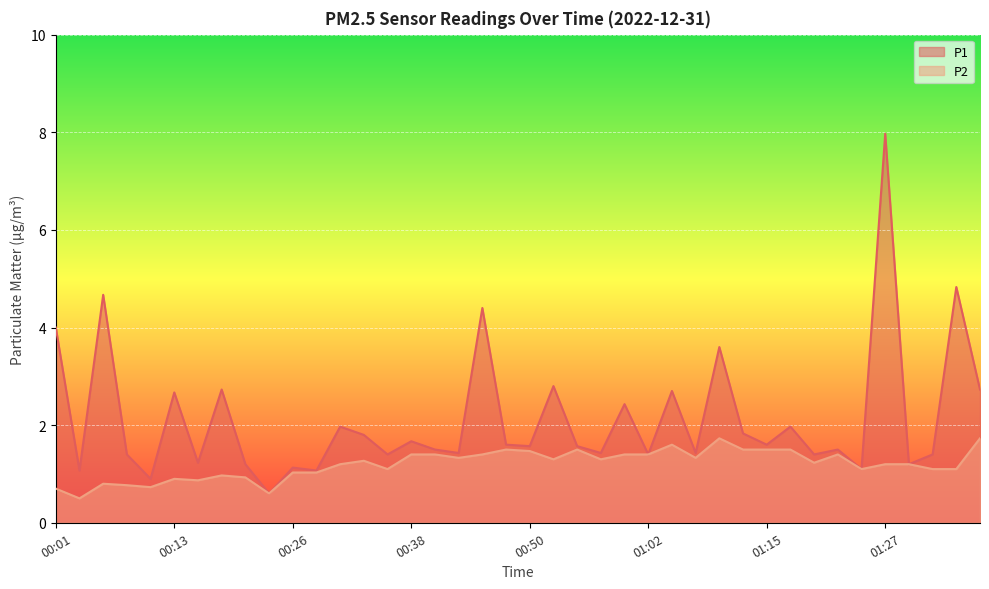

True or false: P1 and P2 cross at least once.

False